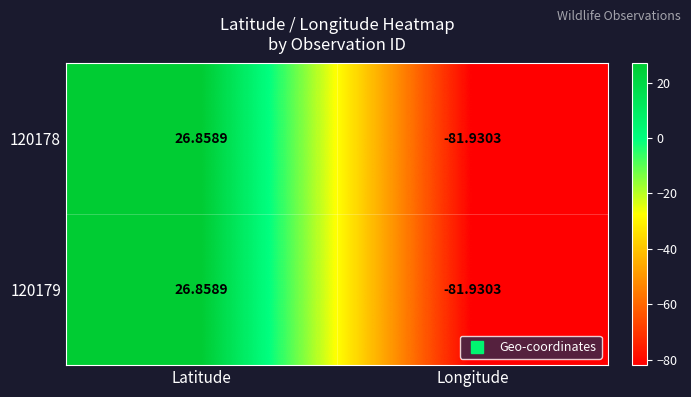

Where is 120178 nearest to the value -27?

Latitude